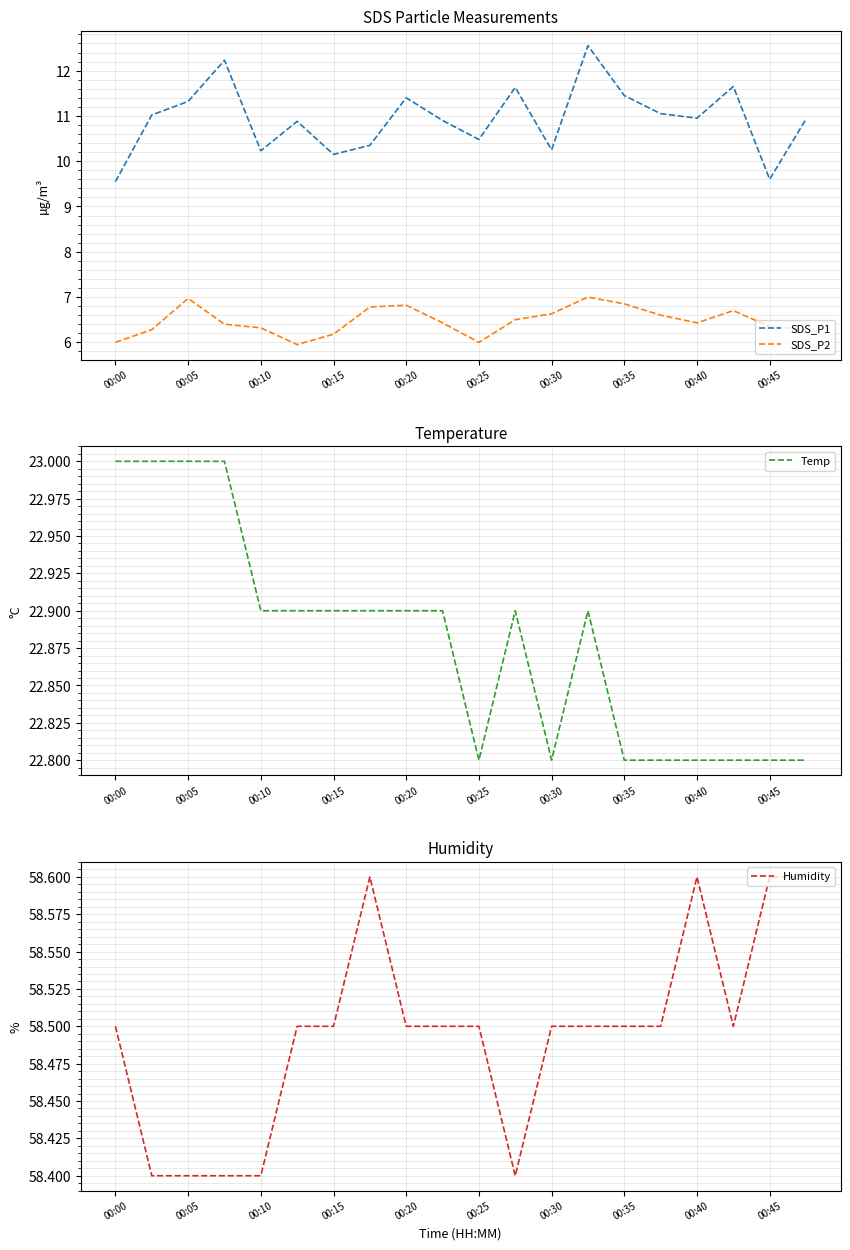

What is the value of the Humidity point at the 8th from the left?

58.6